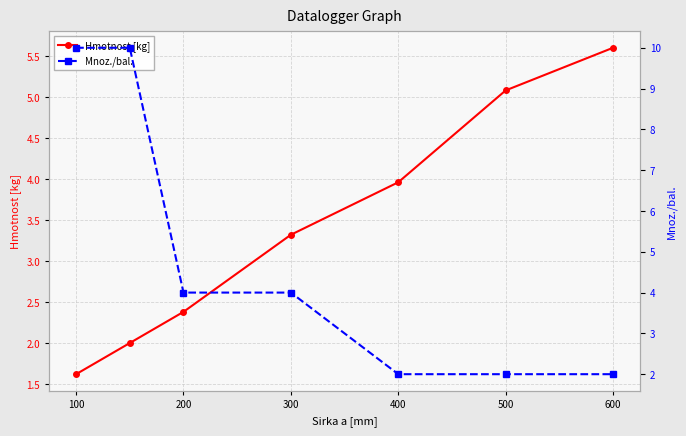

What is the difference between the second highest and second lowest values in the Mnoz./bal. series?

8.0